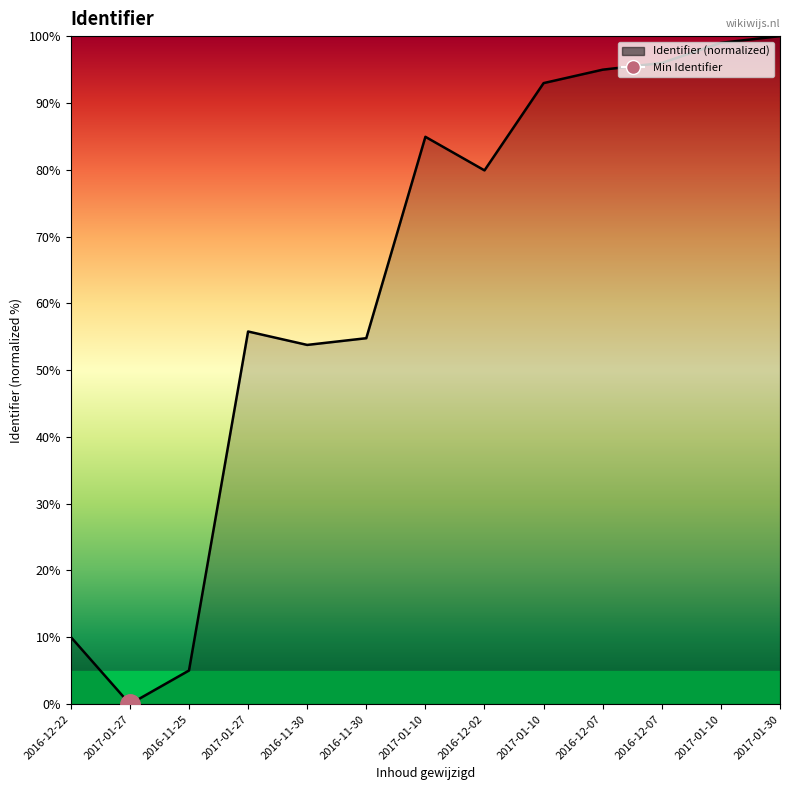

How many interior local peaks (higher than both neighbors) does the data have?

2